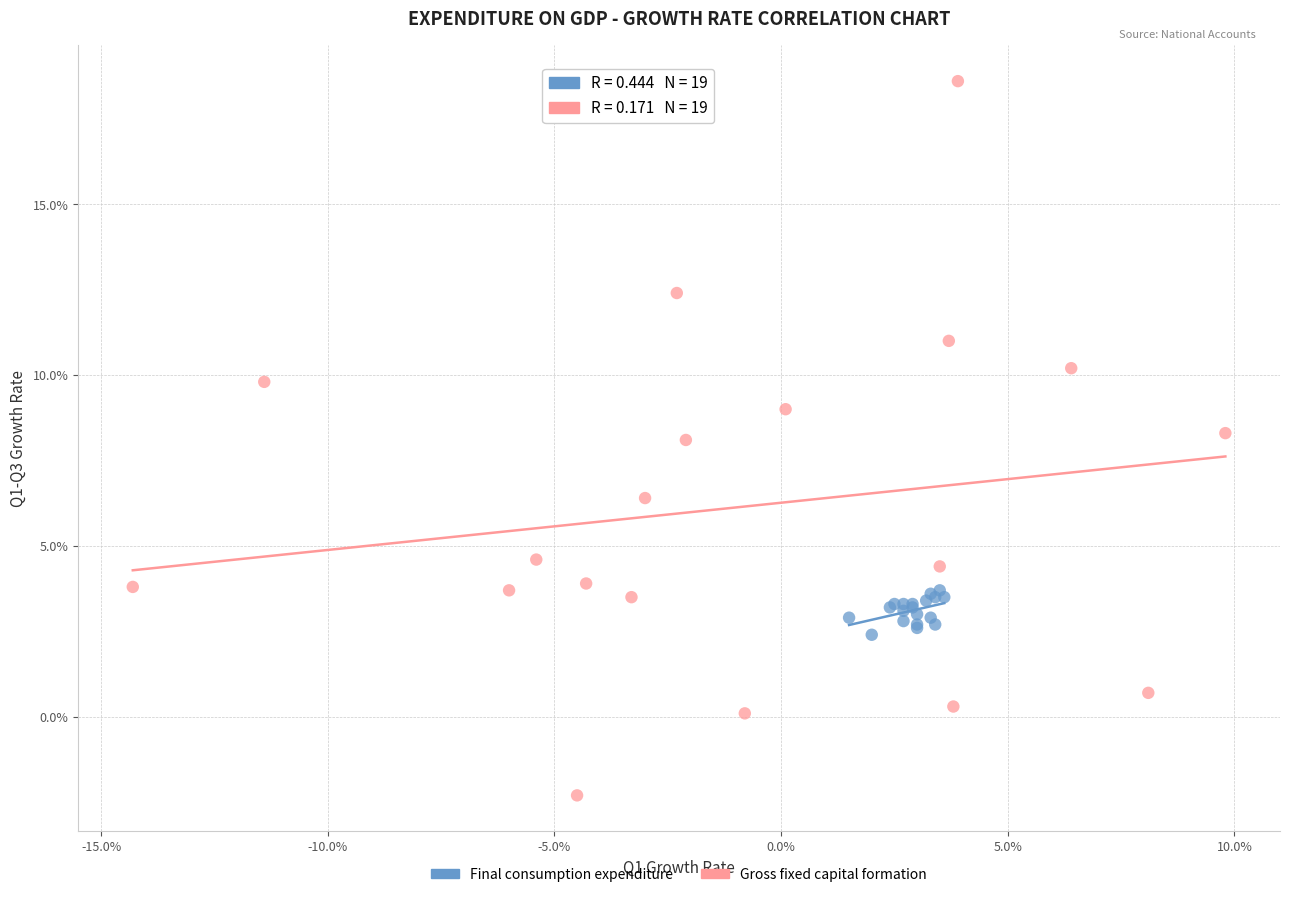

Which series has the widest spread of Y values?

Gross fixed capital formation